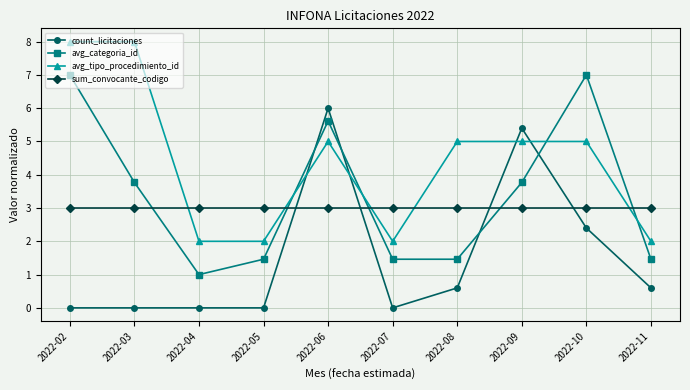

The value of count_licitaciones at 2022-04 is 0.0. True or false?

True